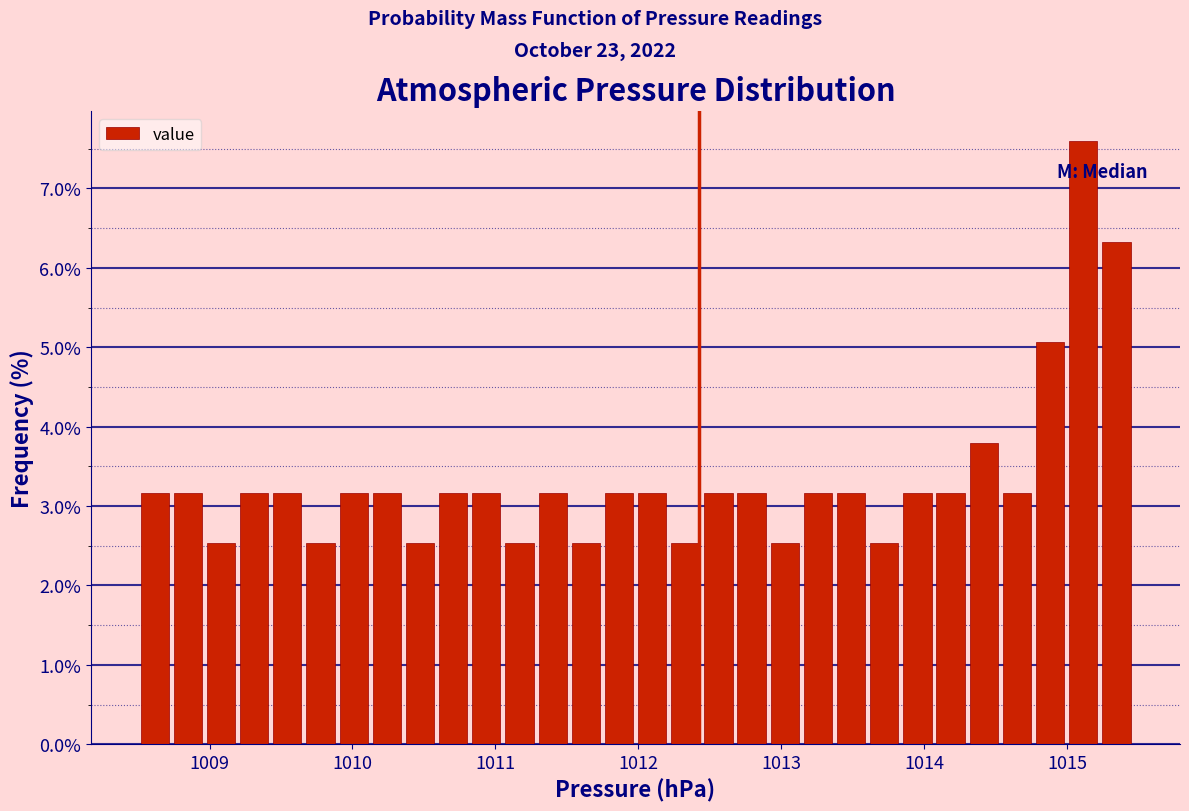

Read against the x-axis, roughly where is the centre of the tallest bar?

1015.1